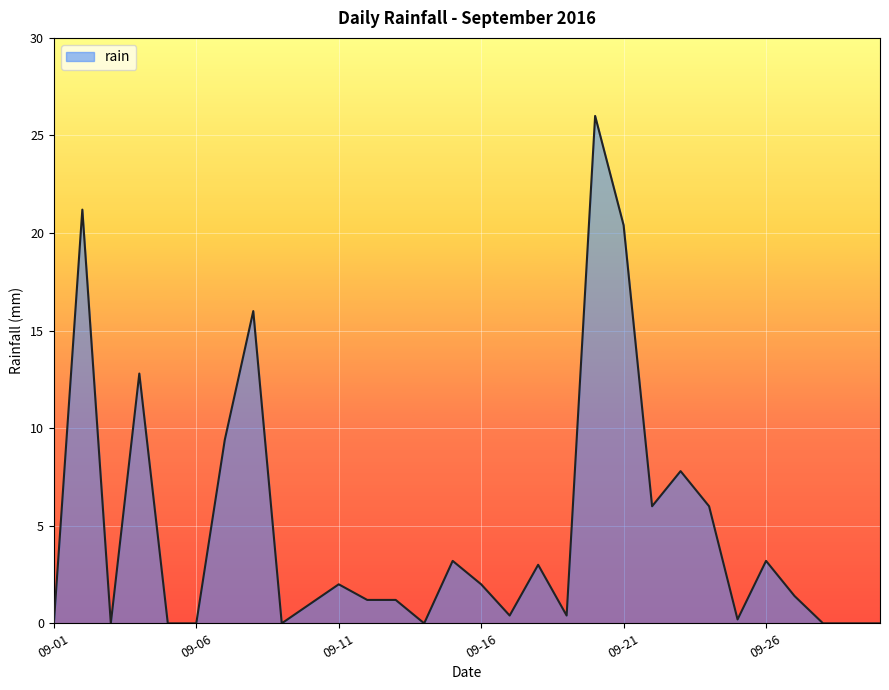

True or false: there are more than 0 points higher than both neighbors.

True